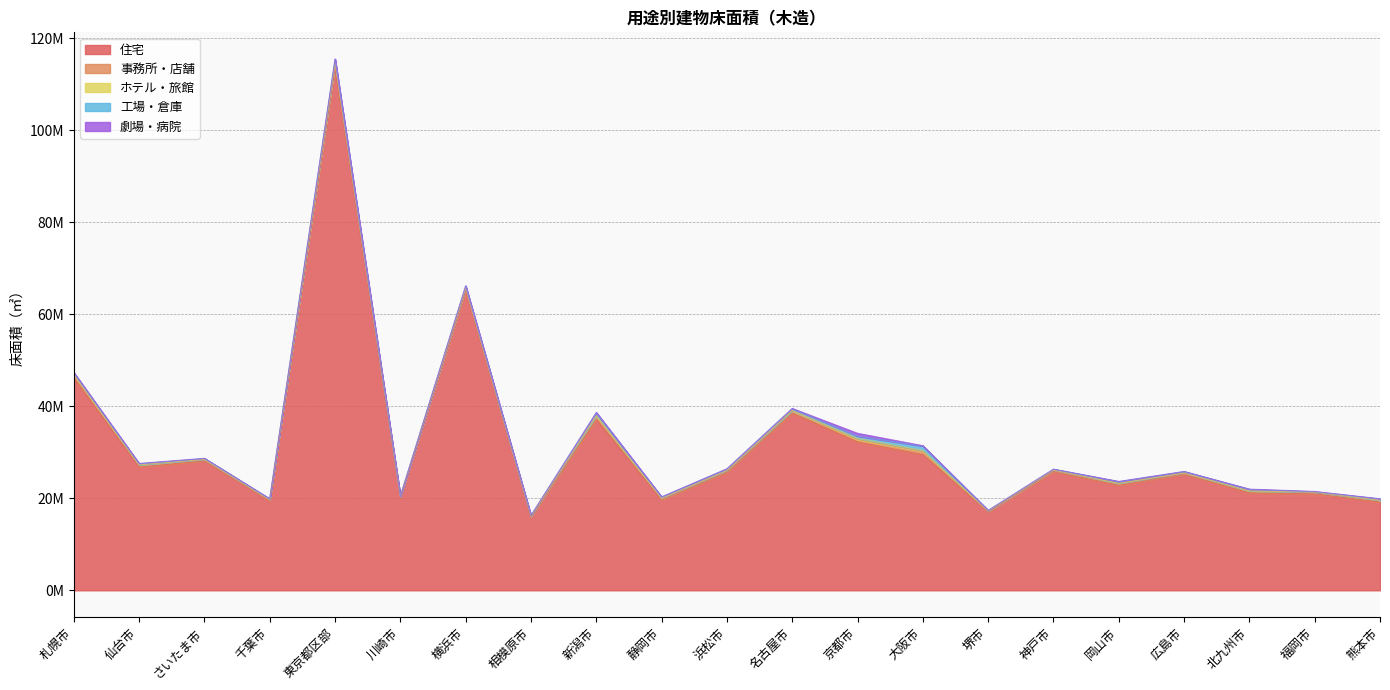

Where is the first local maximum for 劇場・病院?

仙台市